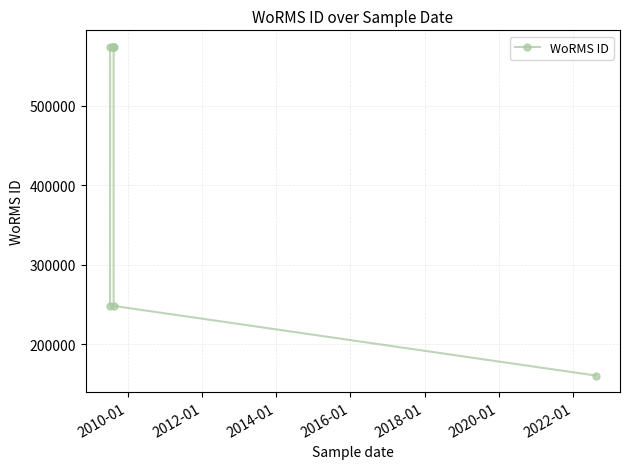

Reading right to left, list all the values displayed in this chart.

160599	248148	573932	573932	573932	573932	573932	248148